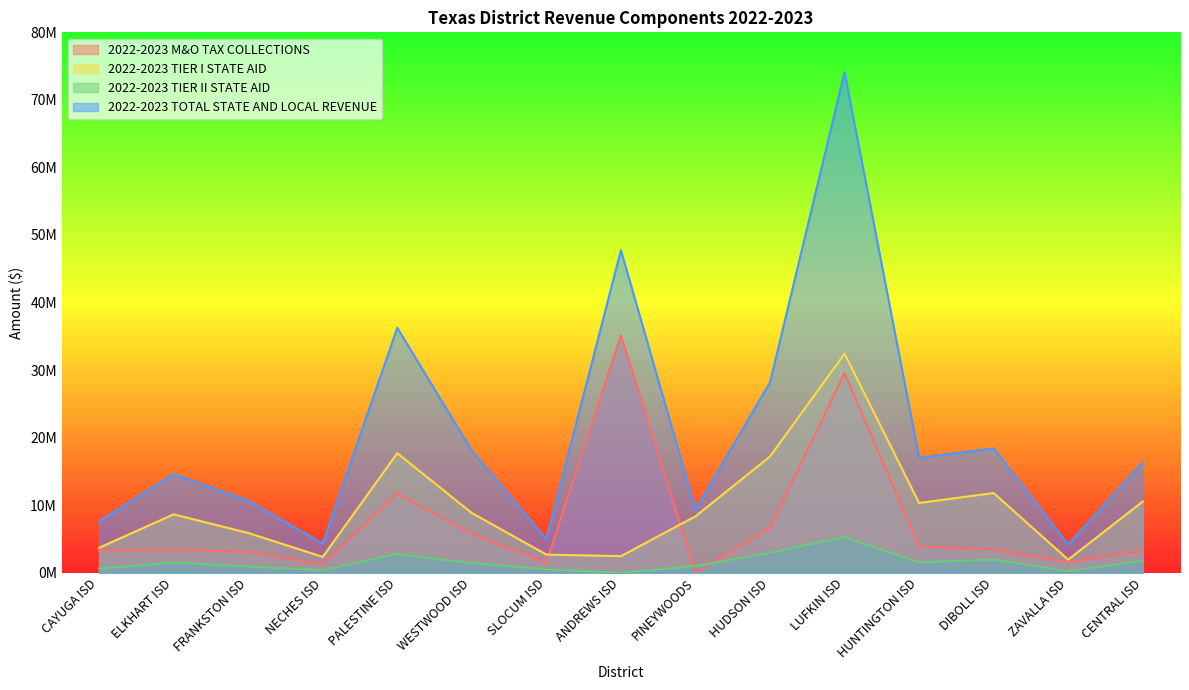

What is the average value of the 2022-2023 TIER II STATE AID series?

1530280